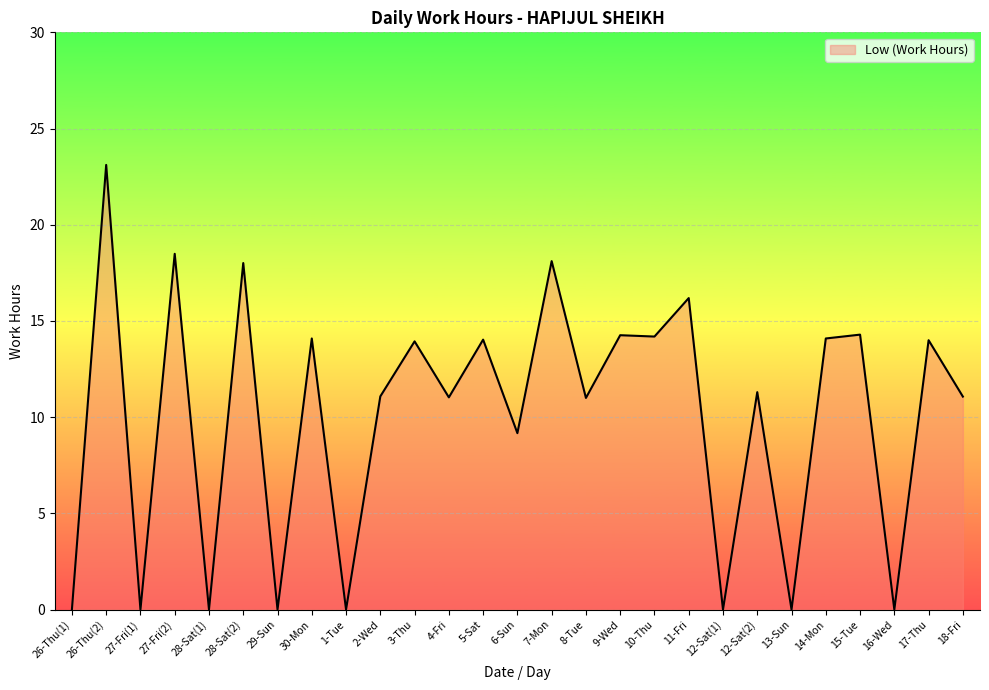

What is the greatest value displayed?

23.1